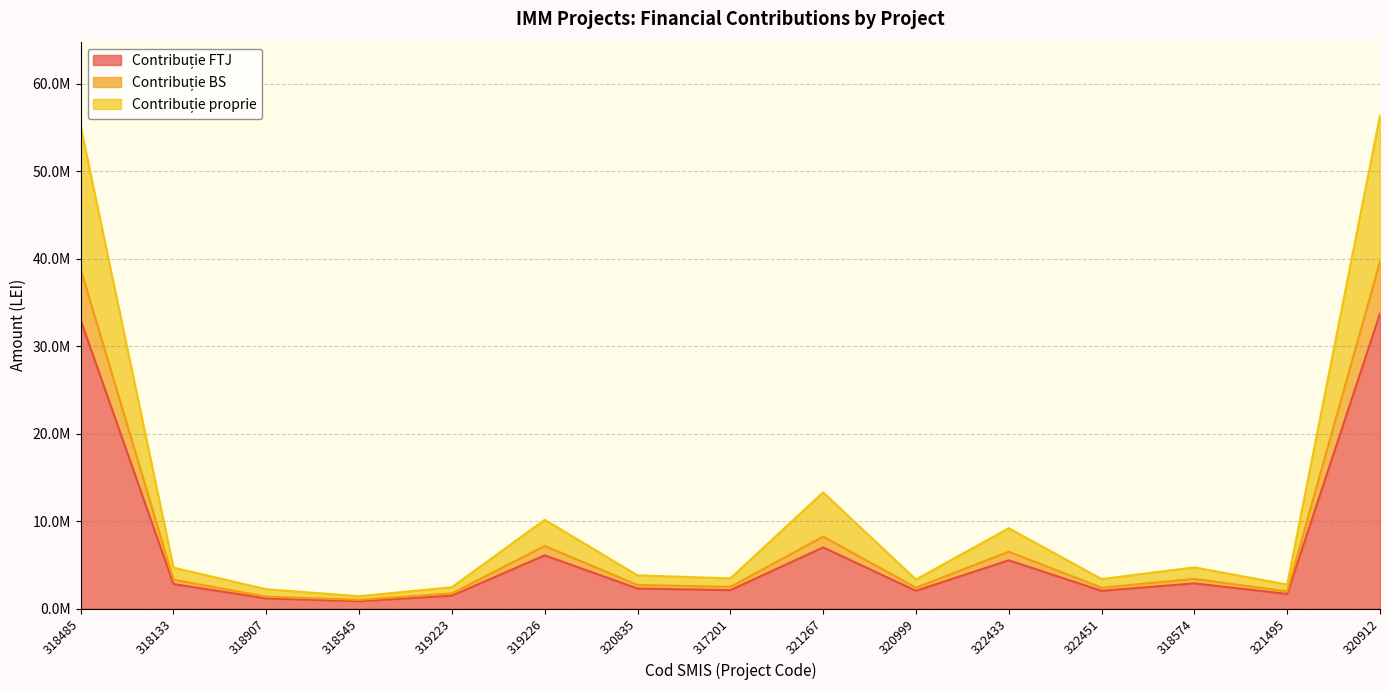

Is it true that Contribuție proprie equals 6203497.3 at 318574?

False